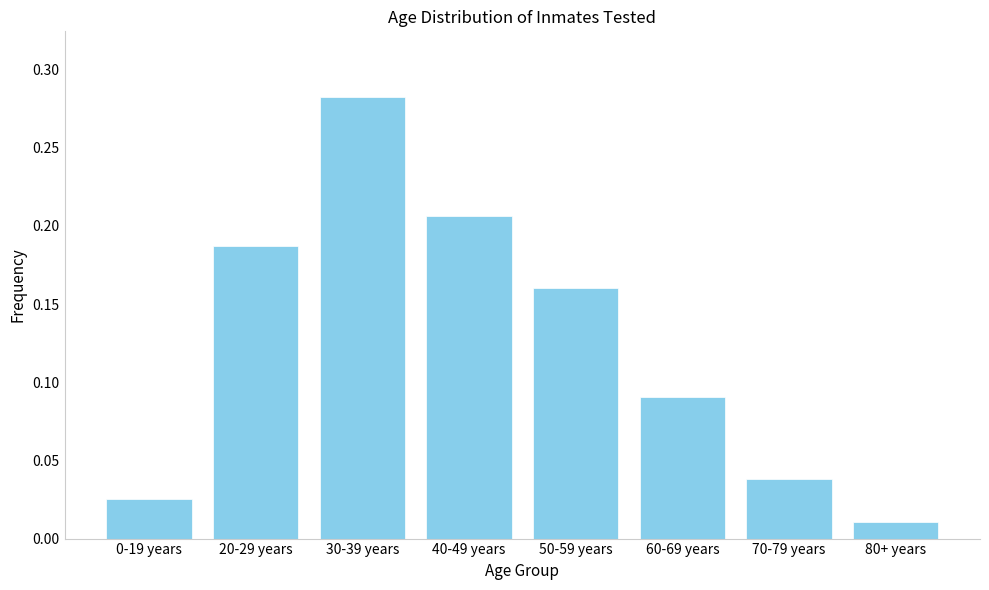

What is the sum of all values?

1.0